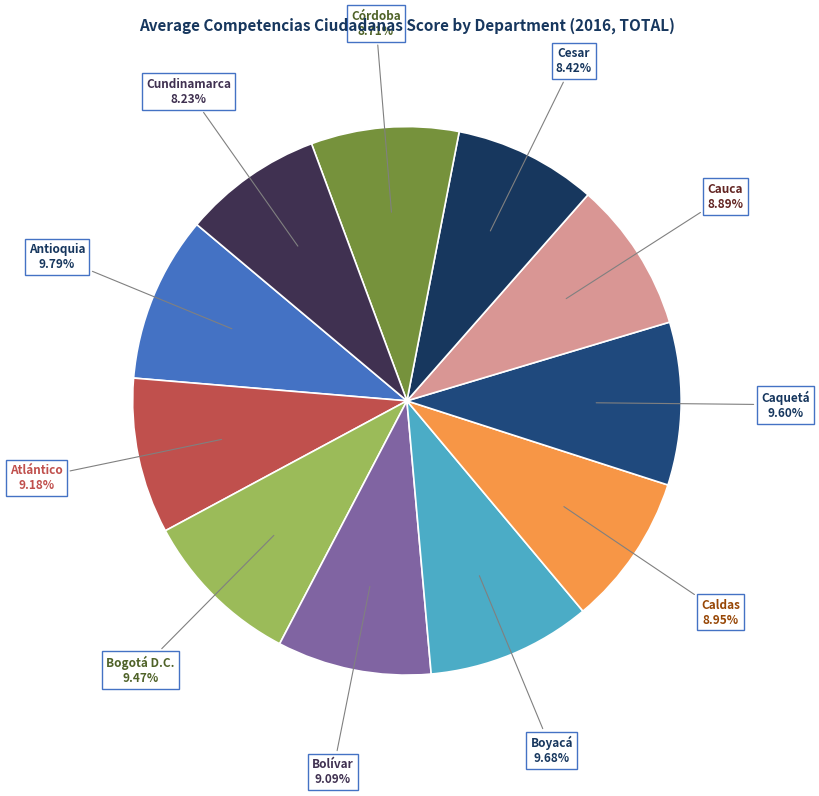

Is the sum of Cundinamarca and Bolívar greater than half?

No